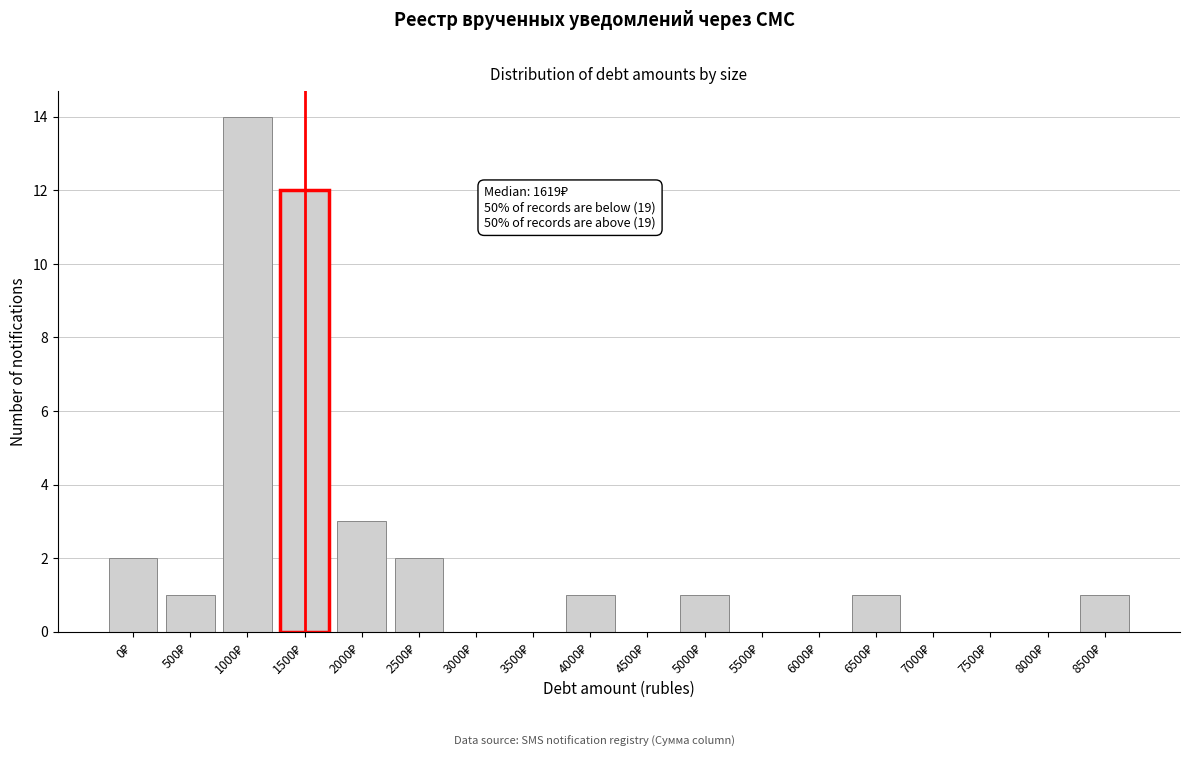

What is the maximum value shown in the chart?

14